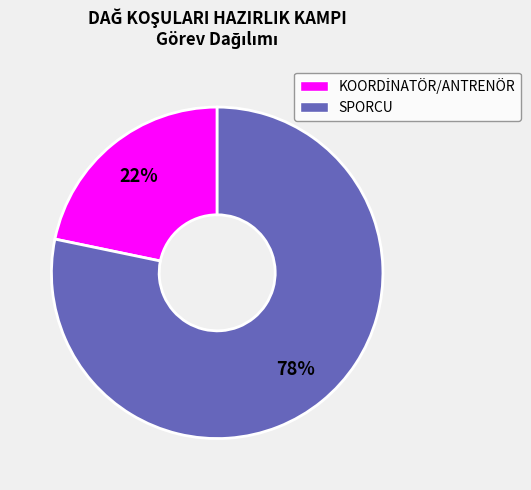

To the nearest percent, what is the average slice percentage?

50%